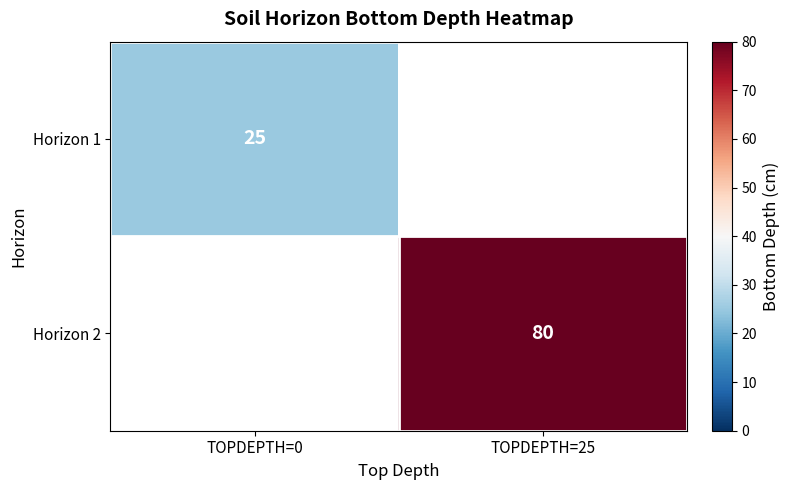

What is the greatest value displayed?

80.0